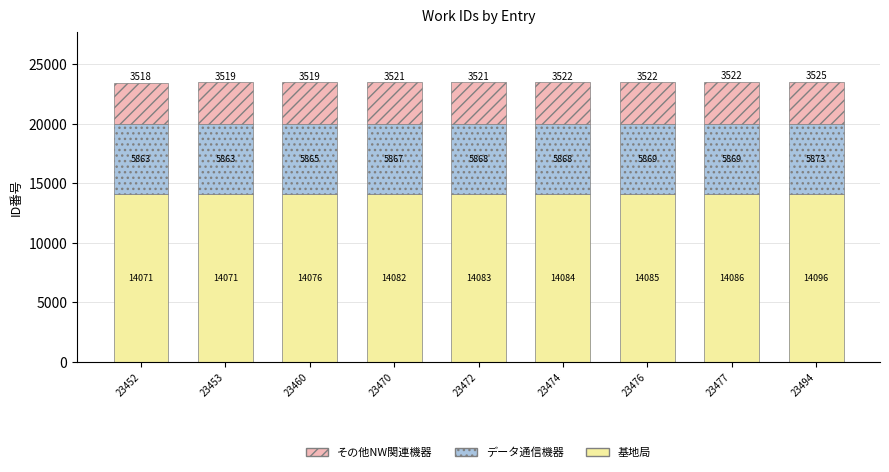

Does the chart contain any negative values?

No